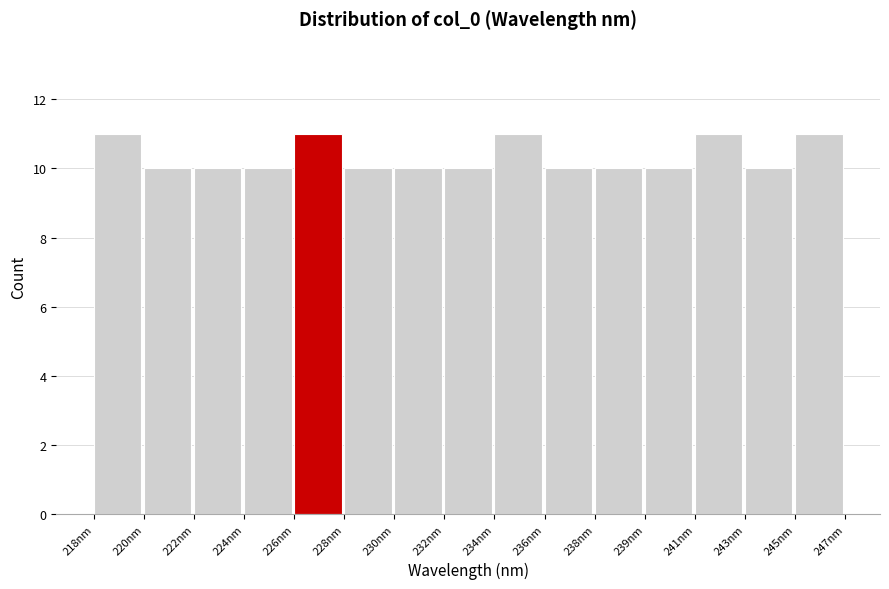

Reading right to left, transcribe all the data shown in this chart.

245nm=11	243nm=10	241nm=11	239nm=10	238nm=10	236nm=10	234nm=11	232nm=10	230nm=10	228nm=10	226nm=11	224nm=10	222nm=10	220nm=10	218nm=11